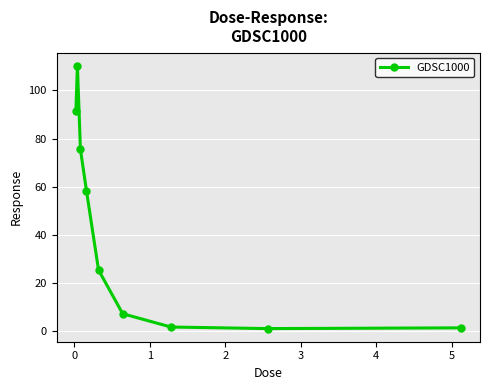

What is the value of the 3rd point from the left?

75.6